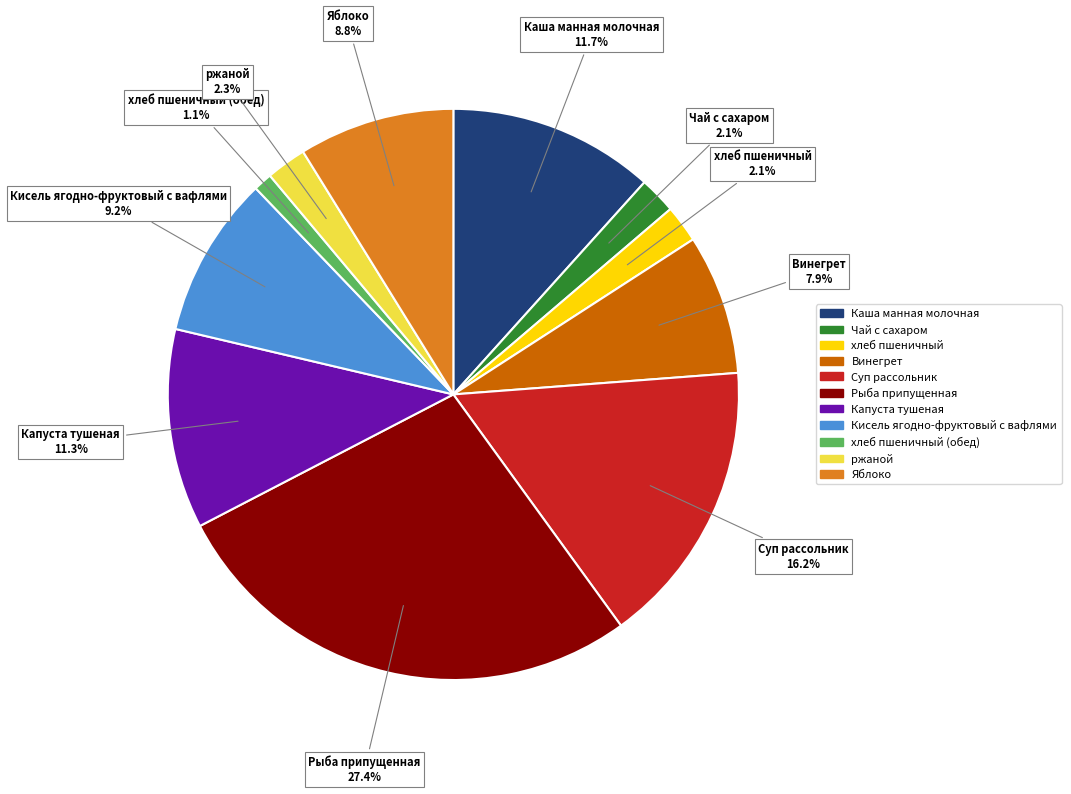

Is there a majority slice in this chart?

No